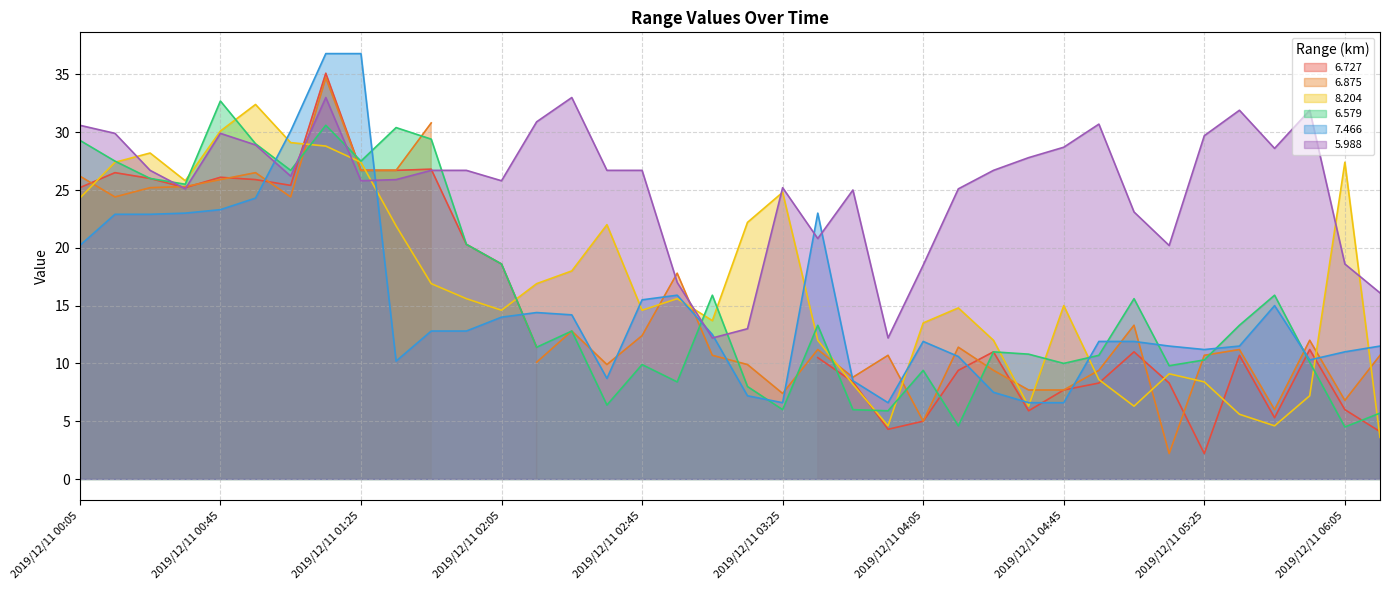

Which series has the largest range (max minus min)?

7.466